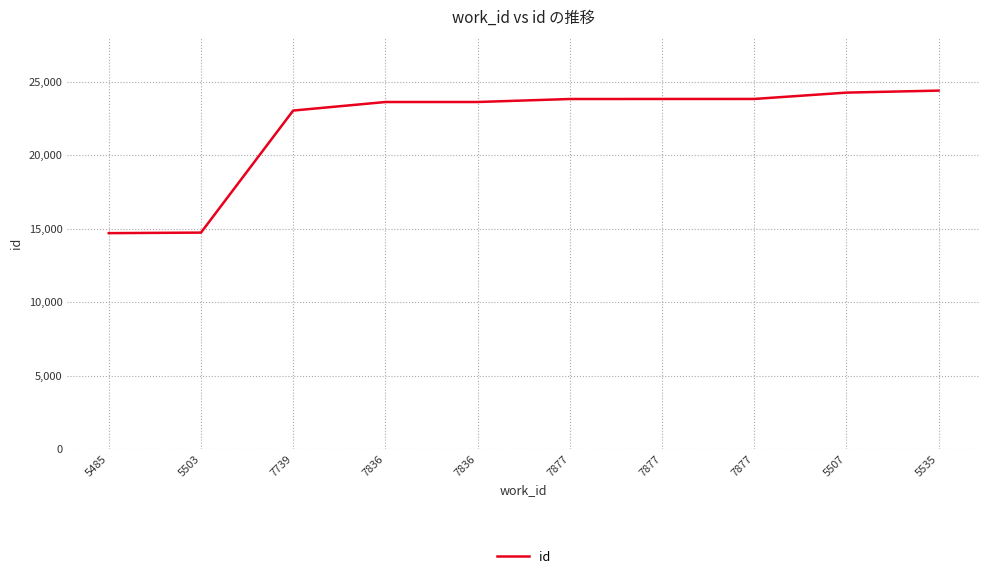

What is the minimum value shown in the chart?

14689